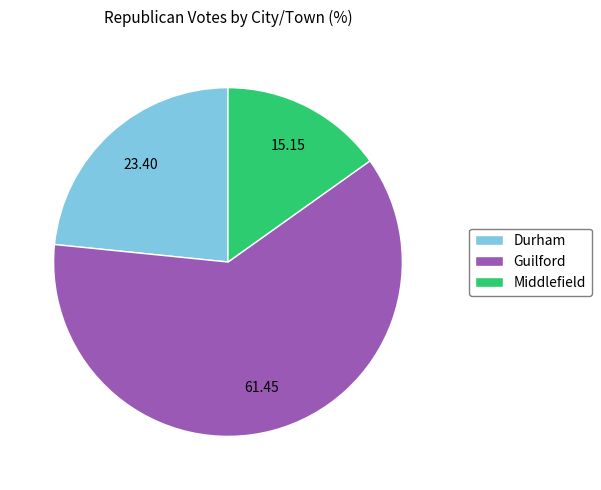

Which slice is the smallest?

Middlefield